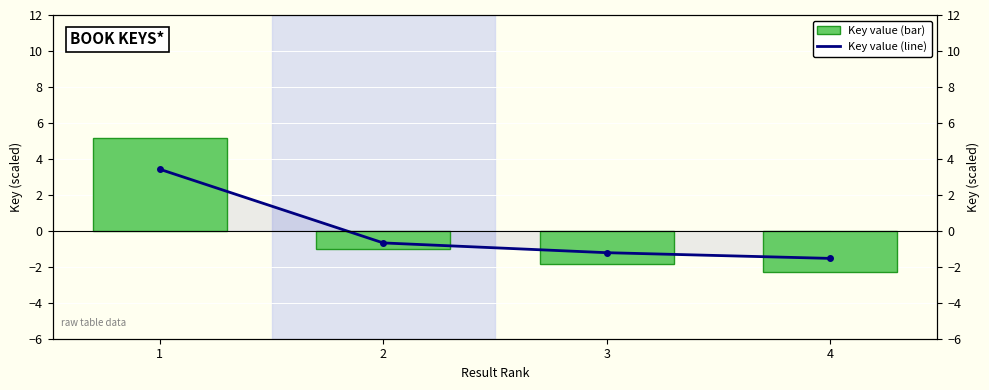

At which category does the chart reach its peak across all series?

1